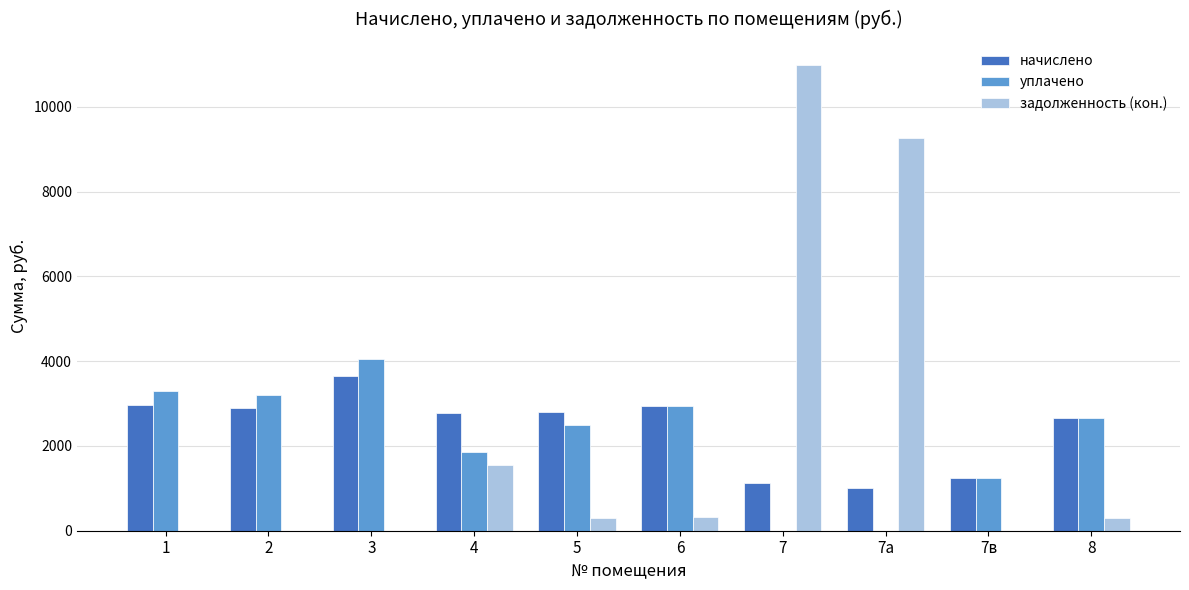

The value of уплачено at 8 is 2656.9. True or false?

True